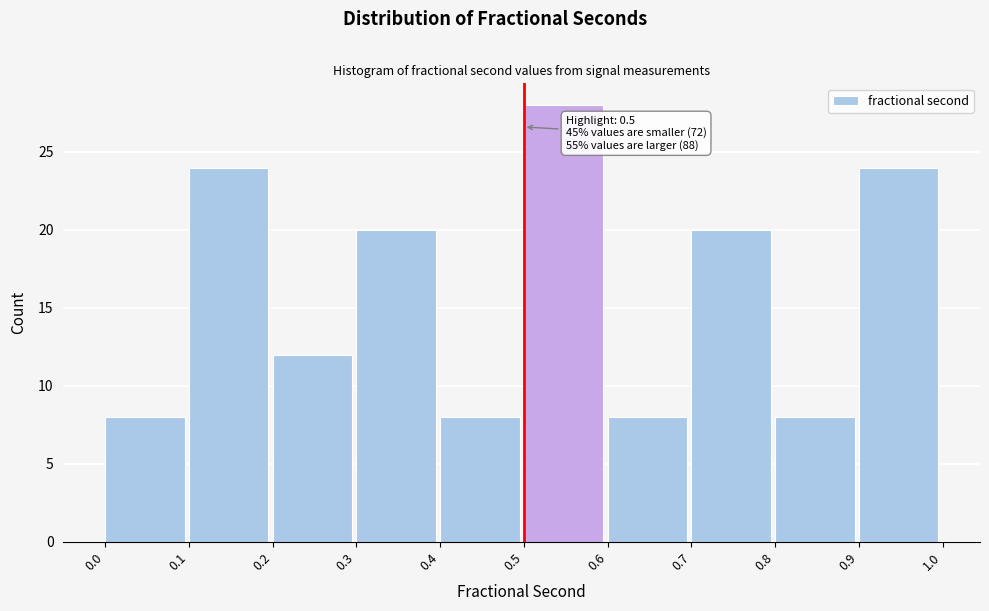

Over which range of the x-axis is the bar tallest?

0.5 to 0.6